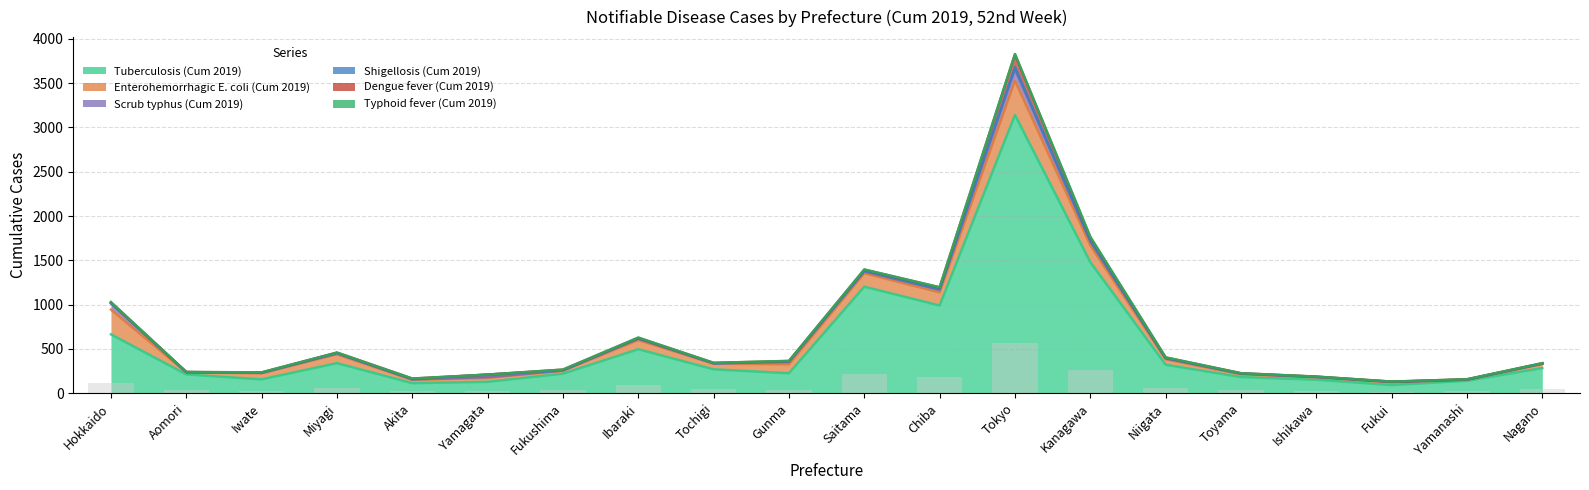

Which series has the largest total across all categories?

Tuberculosis (Cum 2019)